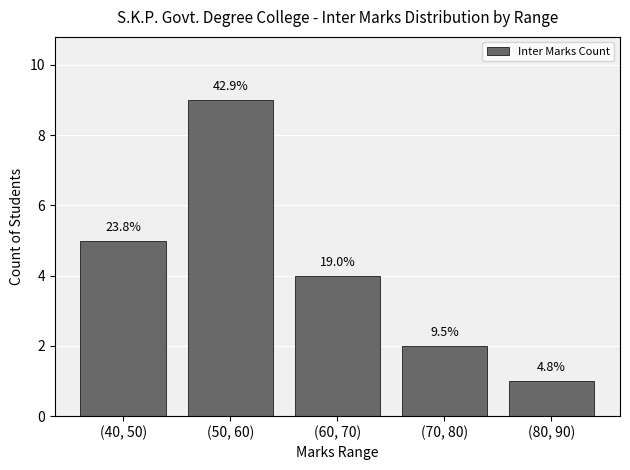

Does the chart contain any negative values?

No